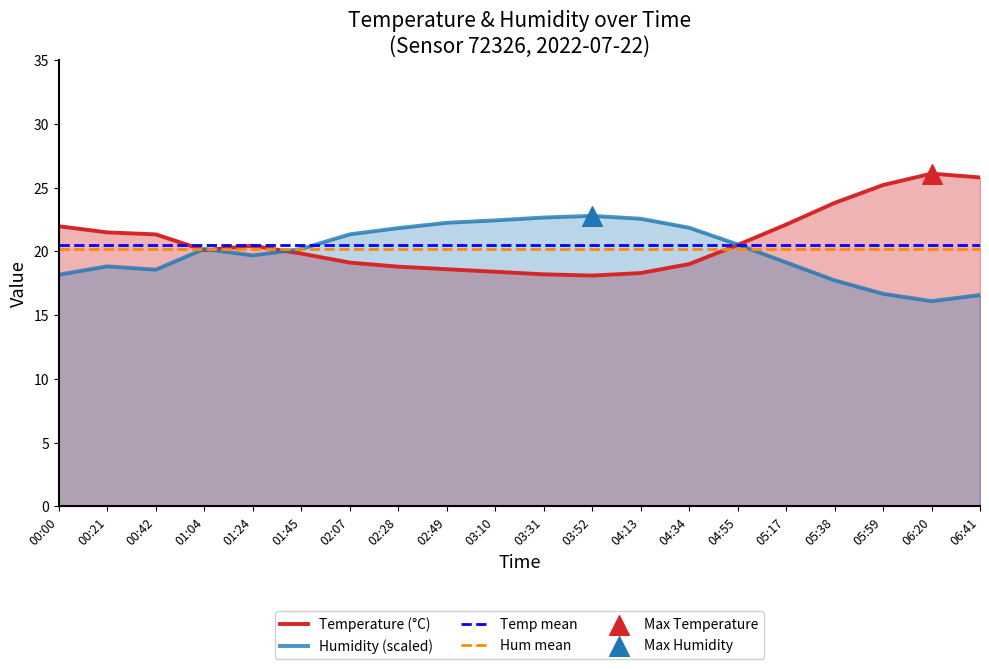

Which series contains the lowest Y value?

Humidity